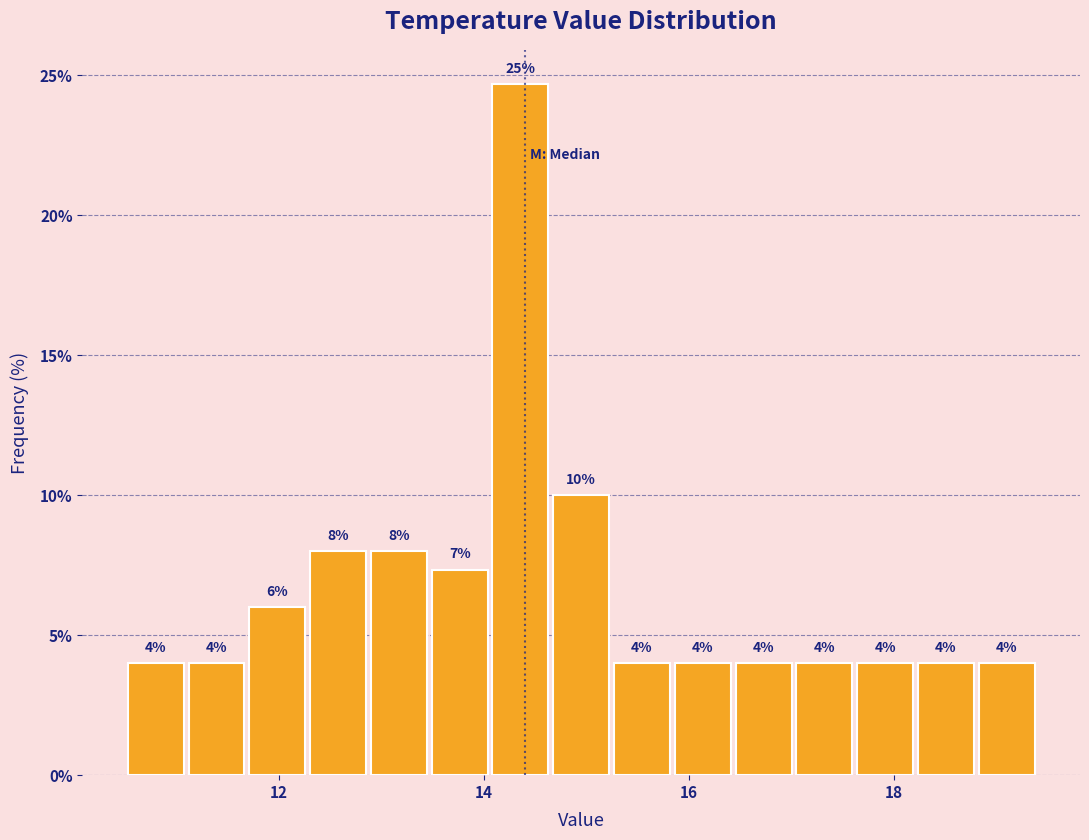

Around what value on the x-axis is the tallest bar? Give the approximate position of its centre, as read against the axis.

14.4